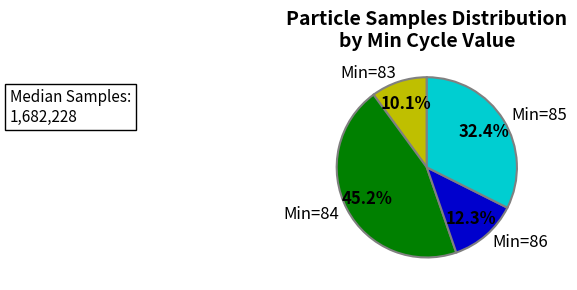

What percentage do Min=83 and Min=84 together represent?

55.3%